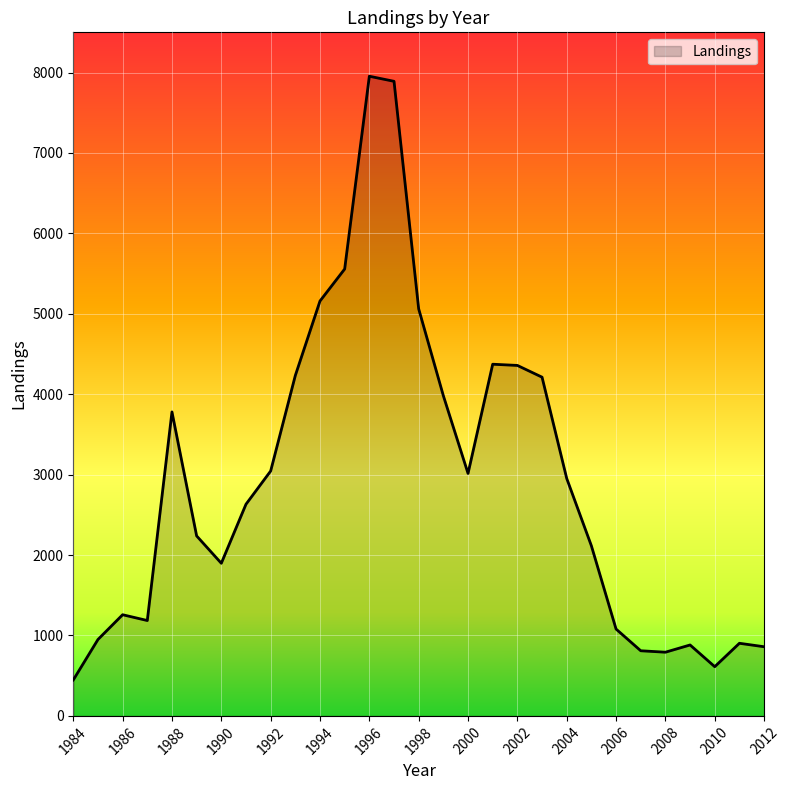

What is the difference between the maximum and minimum values?

7507